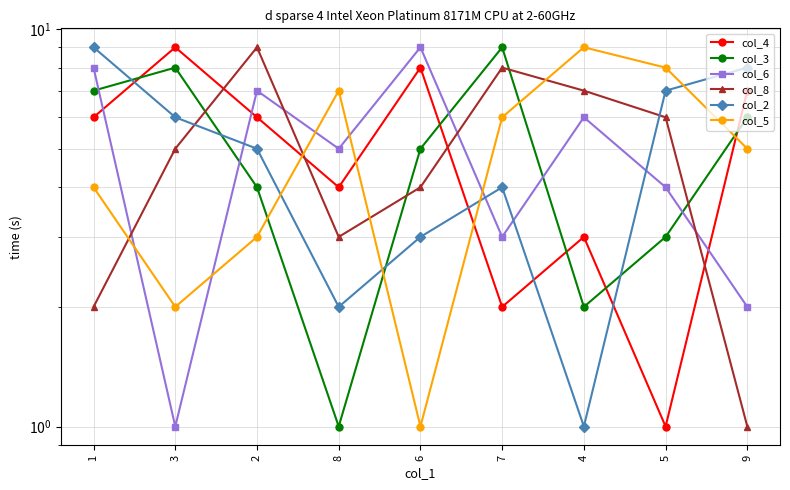

At 4, list the series in order from smallest to largest.

col_2, col_3, col_4, col_6, col_8, col_5